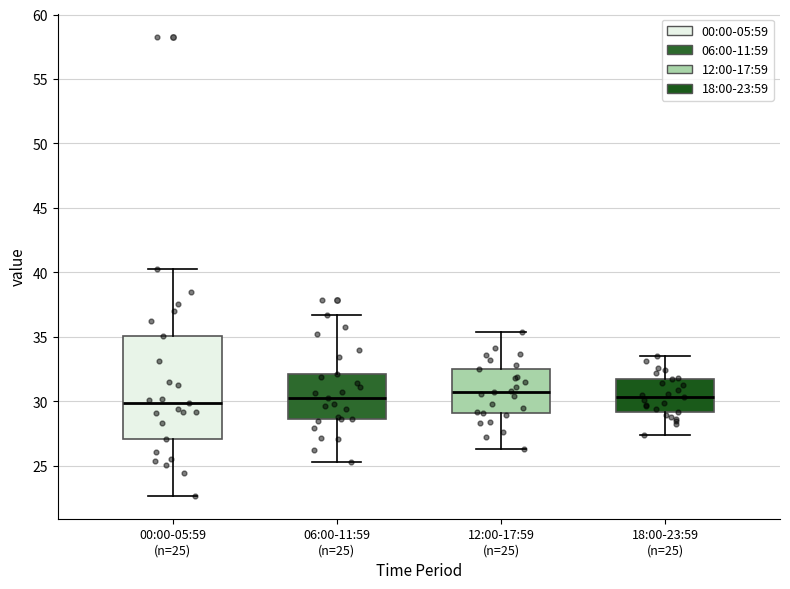

Where is the lower edge of the box for 00:00-05:59 (n=25) on the y-axis? The values are not printed on the chart, so give them approximately, as read against the axis.

27.0